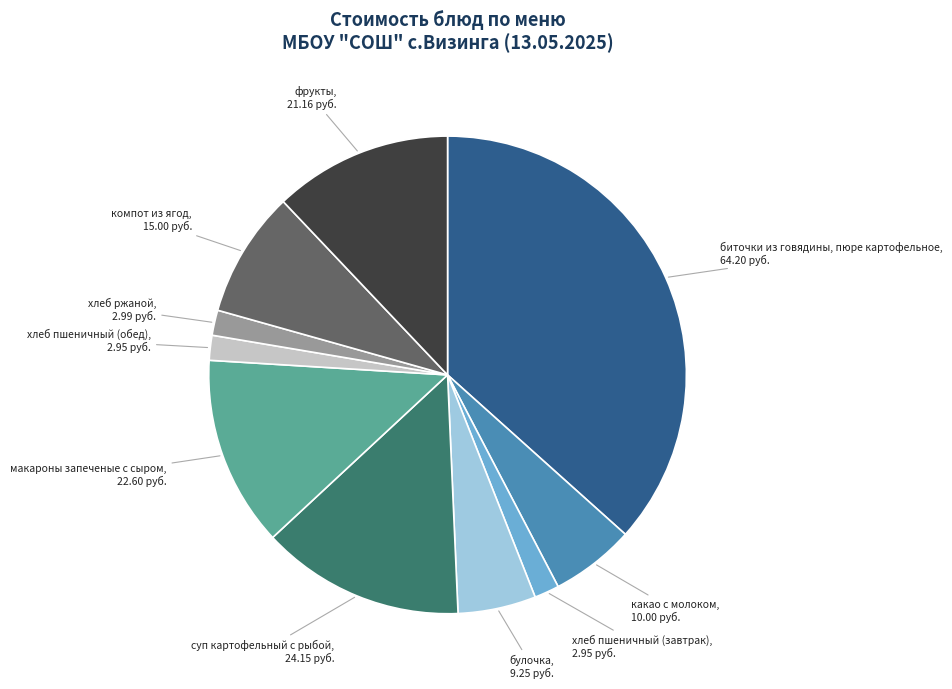

Is there a majority slice in this chart?

No